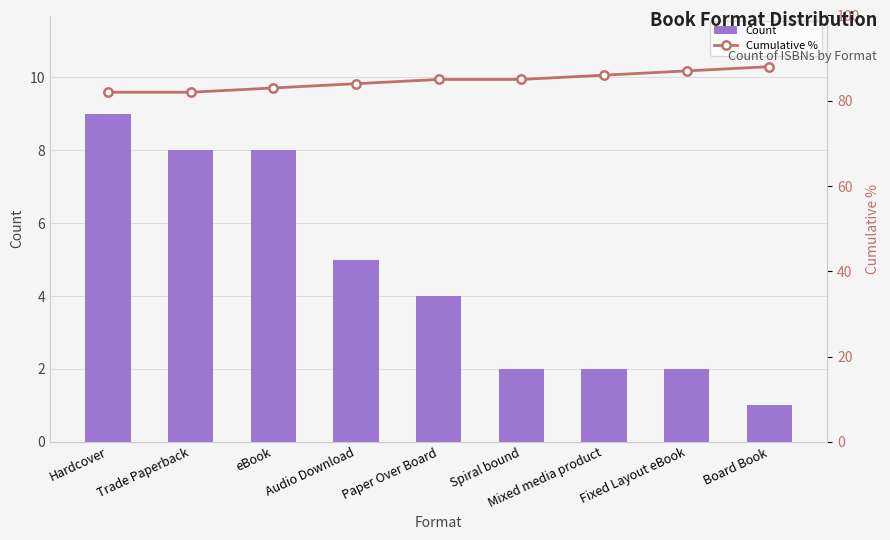

Which has a higher value, Spiral bound or Board Book?

Spiral bound